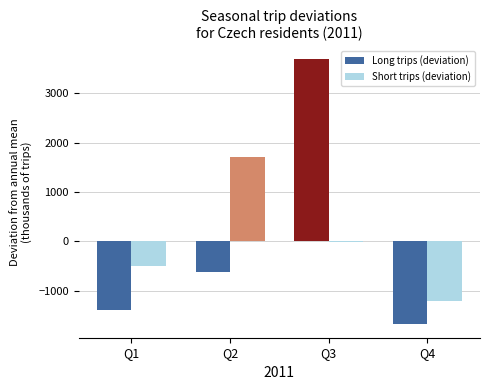

At which category is the sum across all series the highest?

Q3